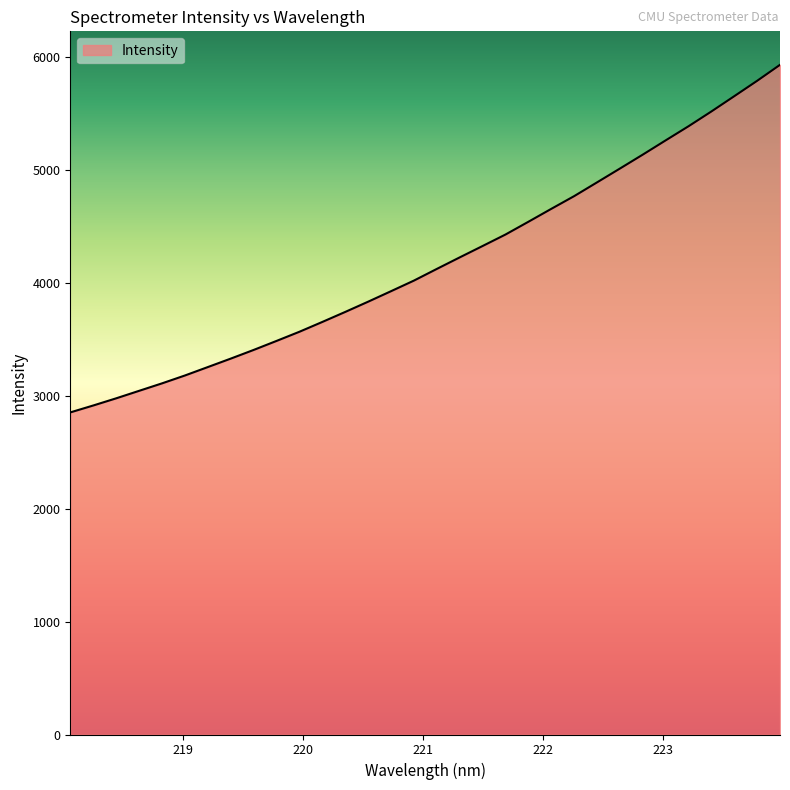

What is the minimum value shown in the chart?

2850.5